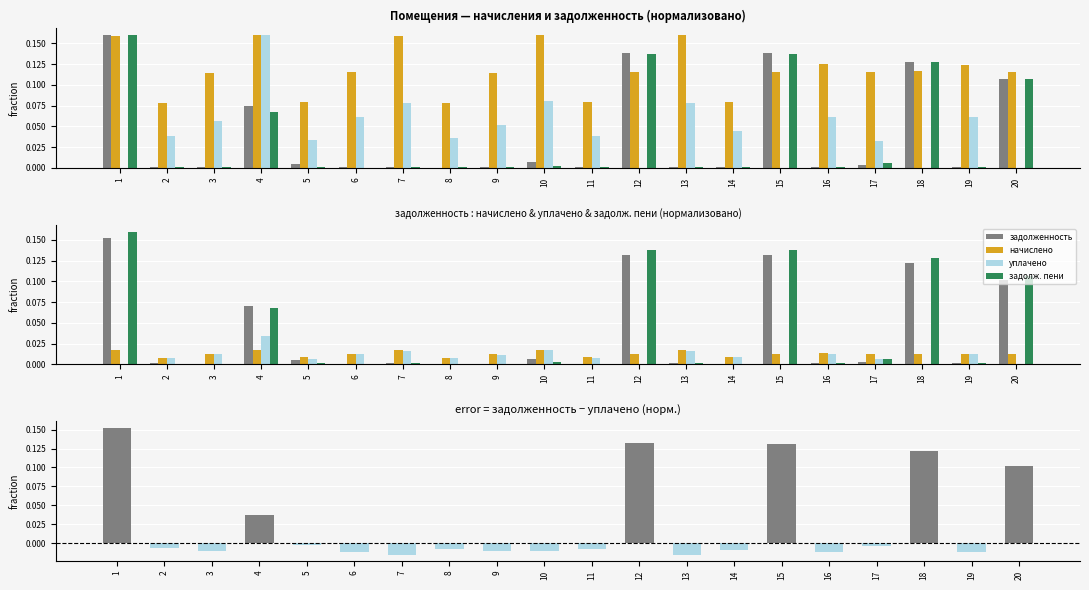

How many positive values does the задолж. пени series have?

19